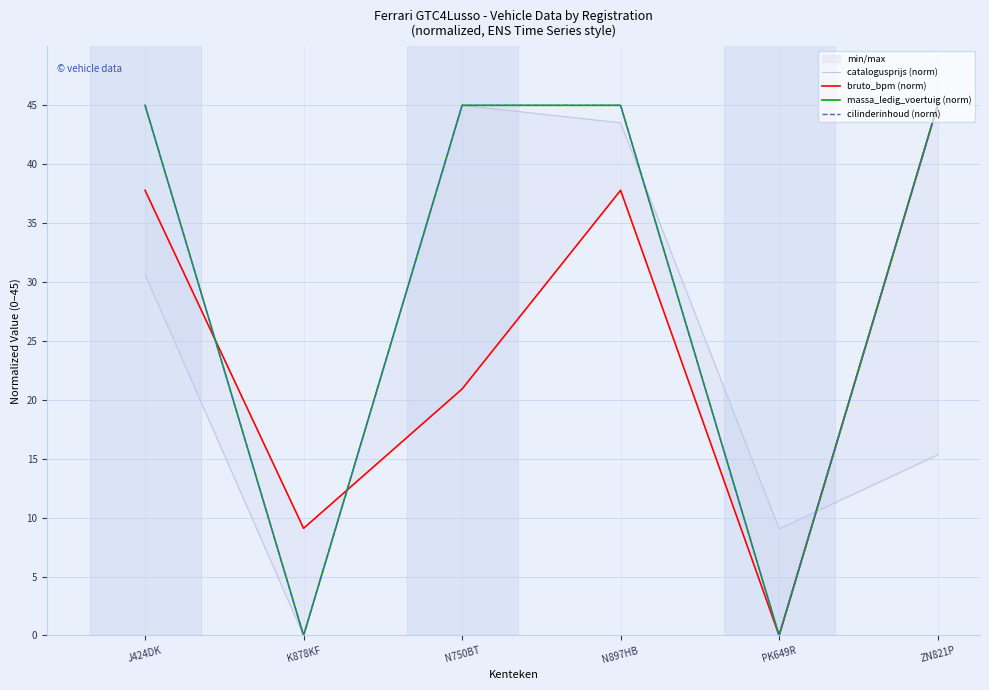

At which category does the chart reach its peak across all series?

N750BT